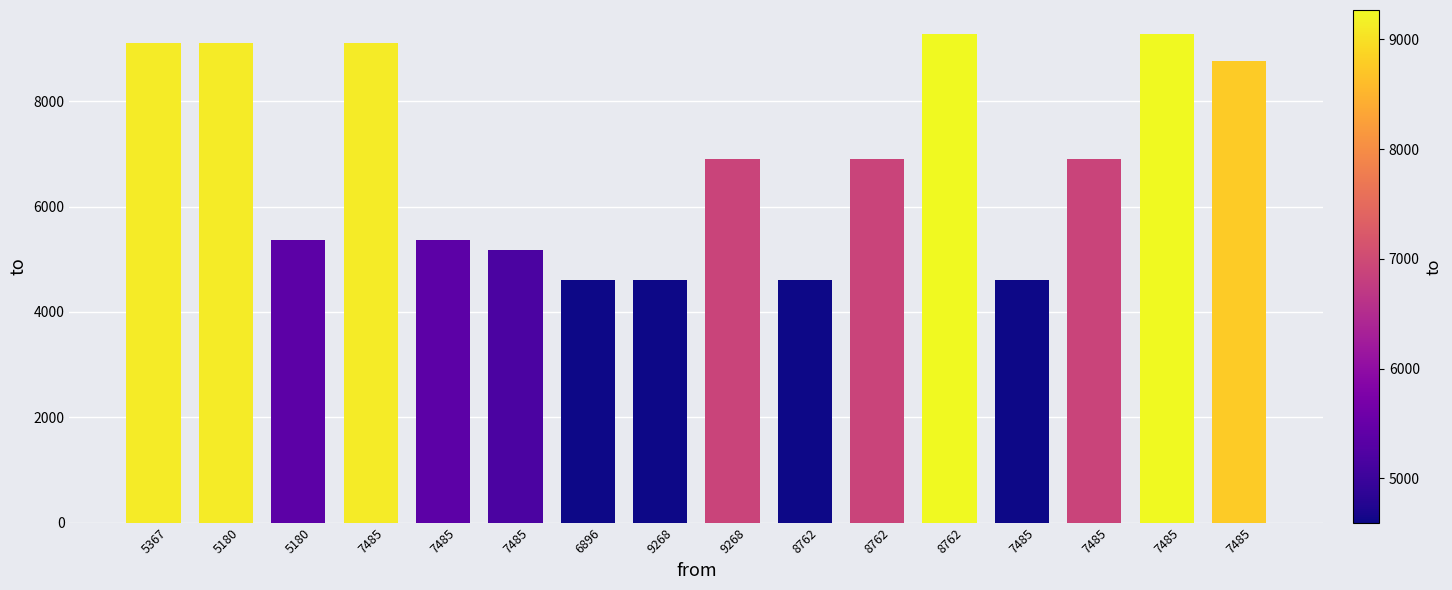

Is it true that the value at 5180 is 3140?

False